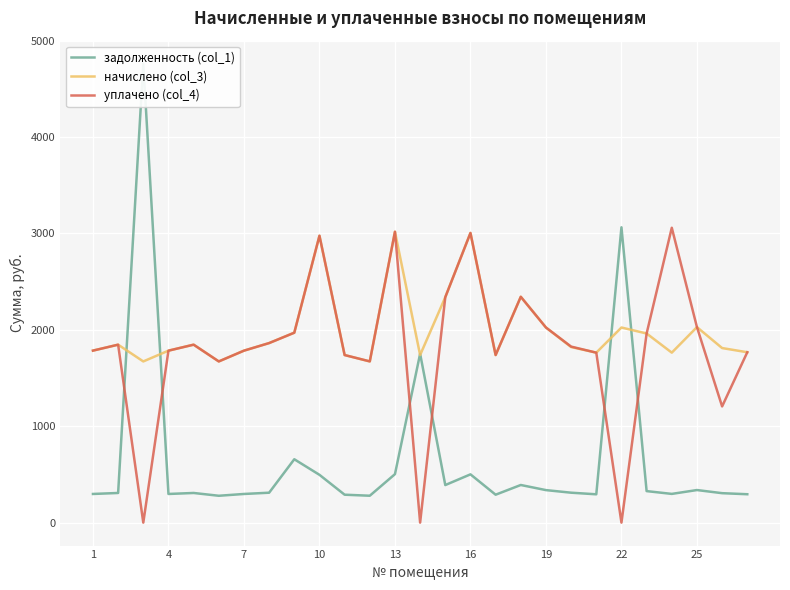

Which series has the widest spread of values?

задолженность (col_1)